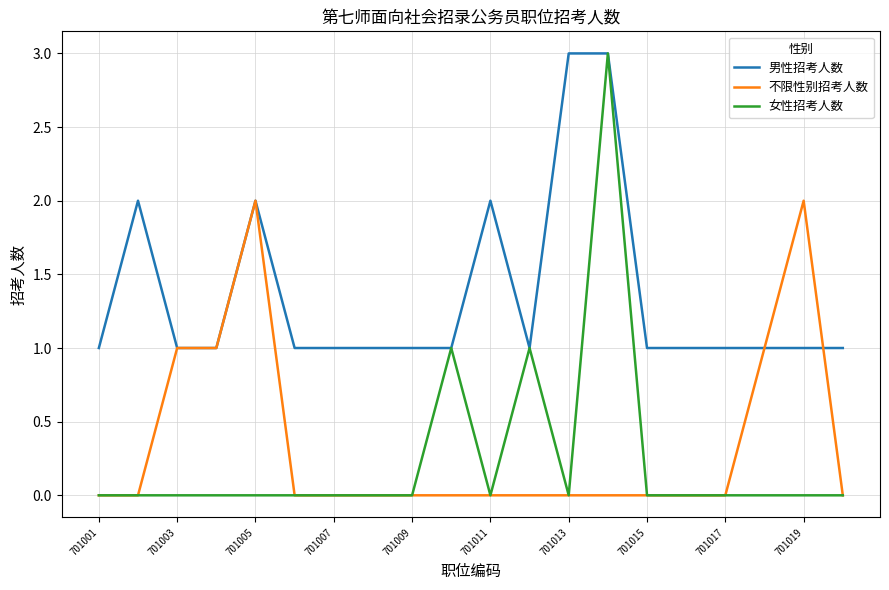

Count the 男性招考人数 values in the range 1 to 2.

18